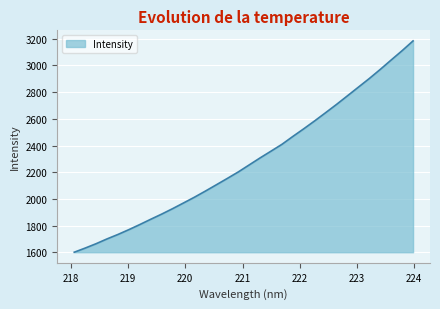

What is the difference between the maximum and minimum values?

1582.6